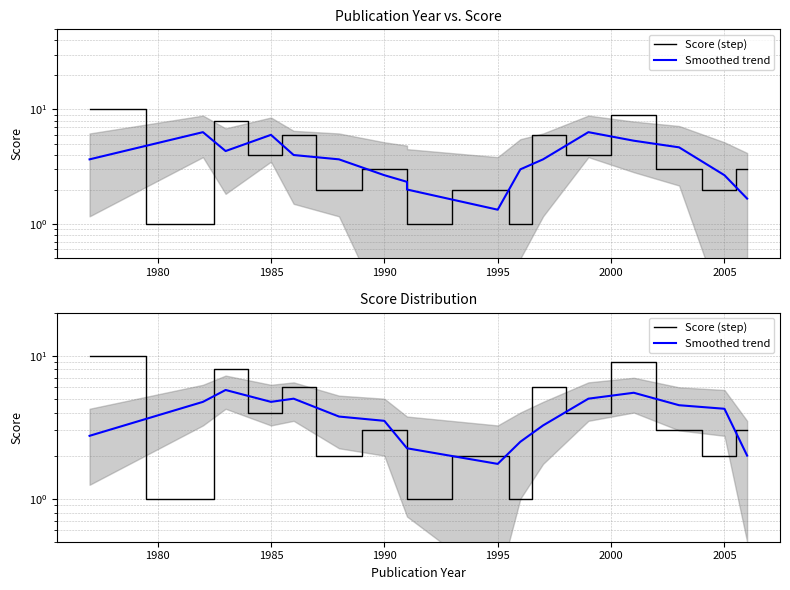

Rank the series by their average value, from highest to lowest.

Score (step), Smoothed trend